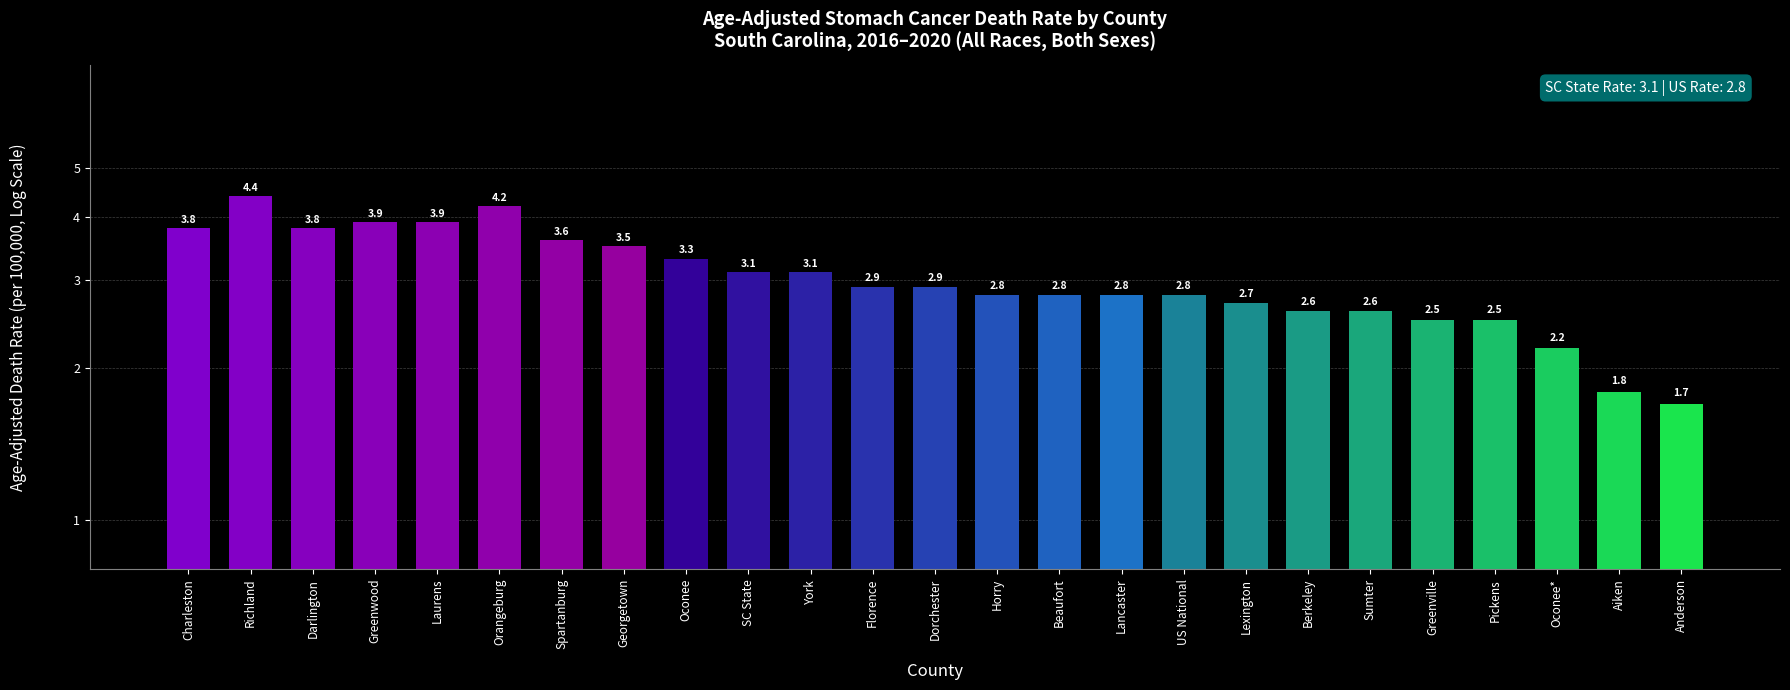

How many values are below 2?

2